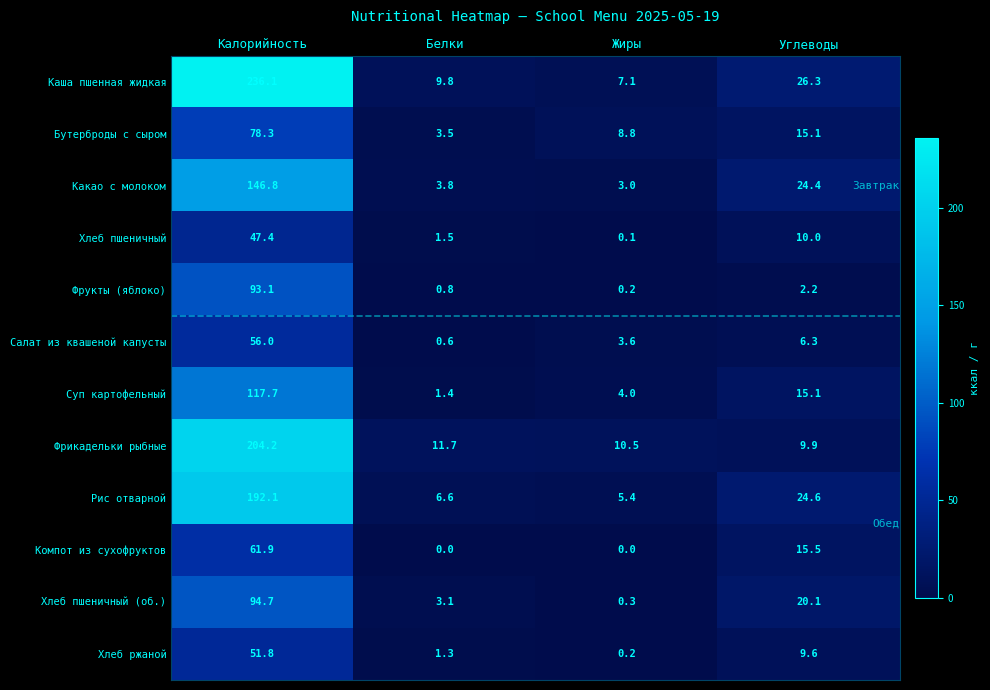

What is the difference between the highest and lowest values at Калорийность?

188.7